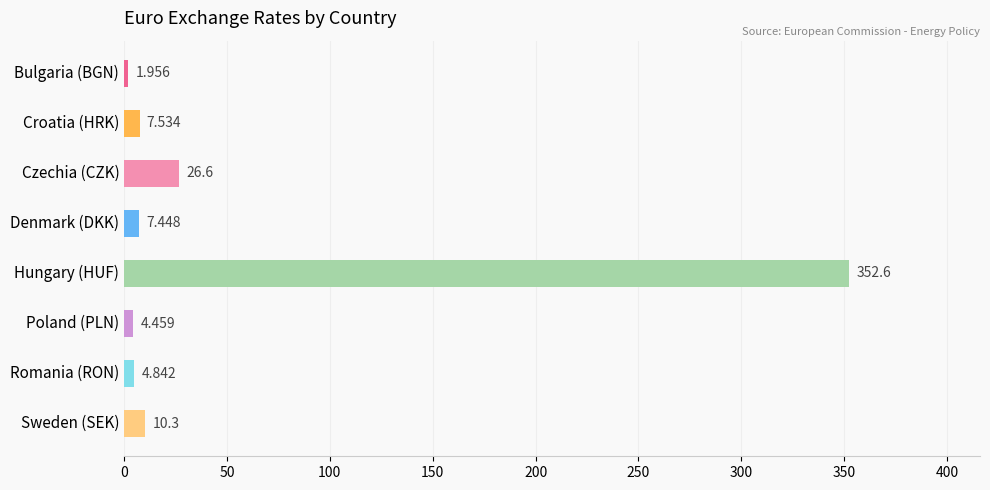

At which label is the value closest to 177?

Czechia (CZK)